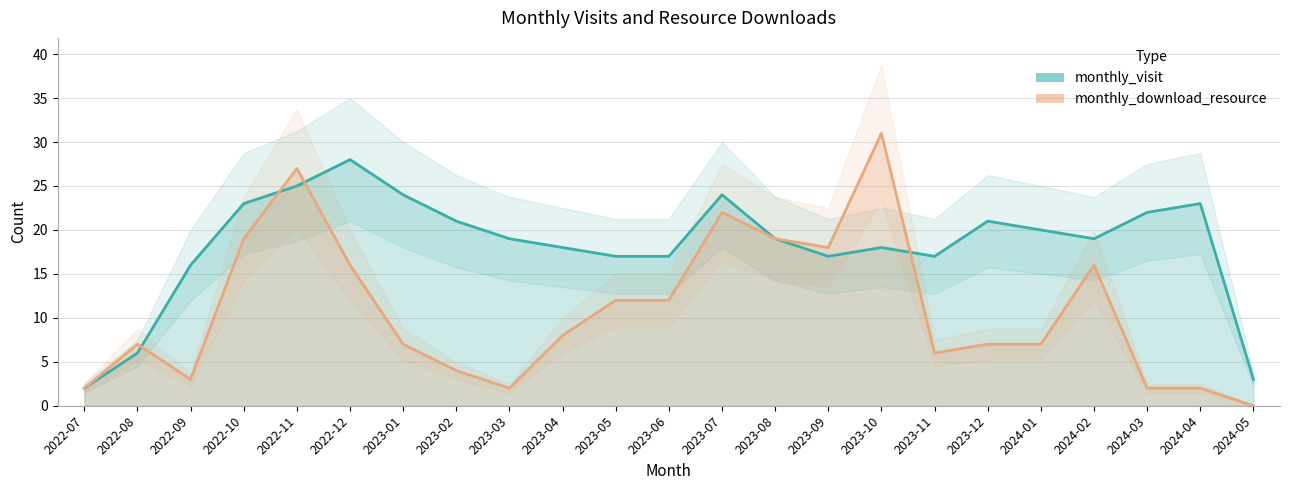

At which label is monthly_visit closest to 15?

2022-09